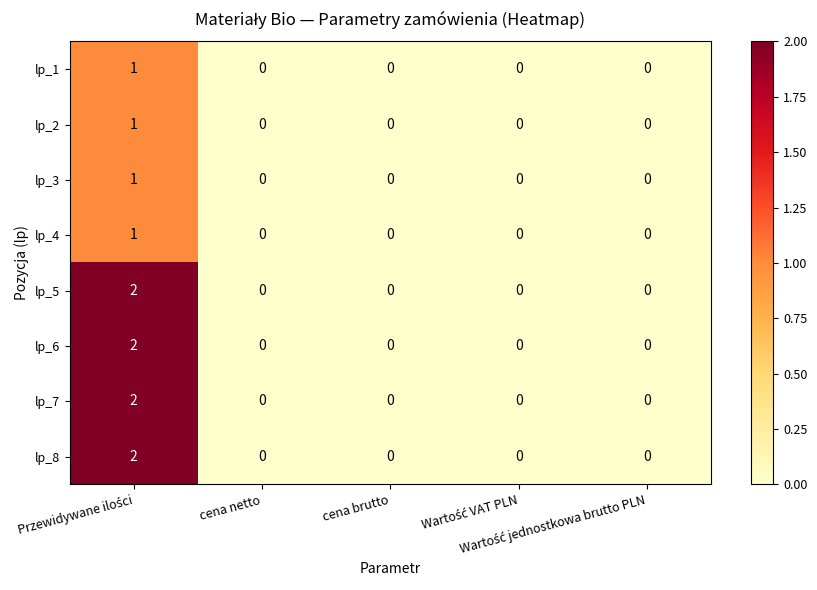

Count the lp_4 values in the range 0 to 1.

5